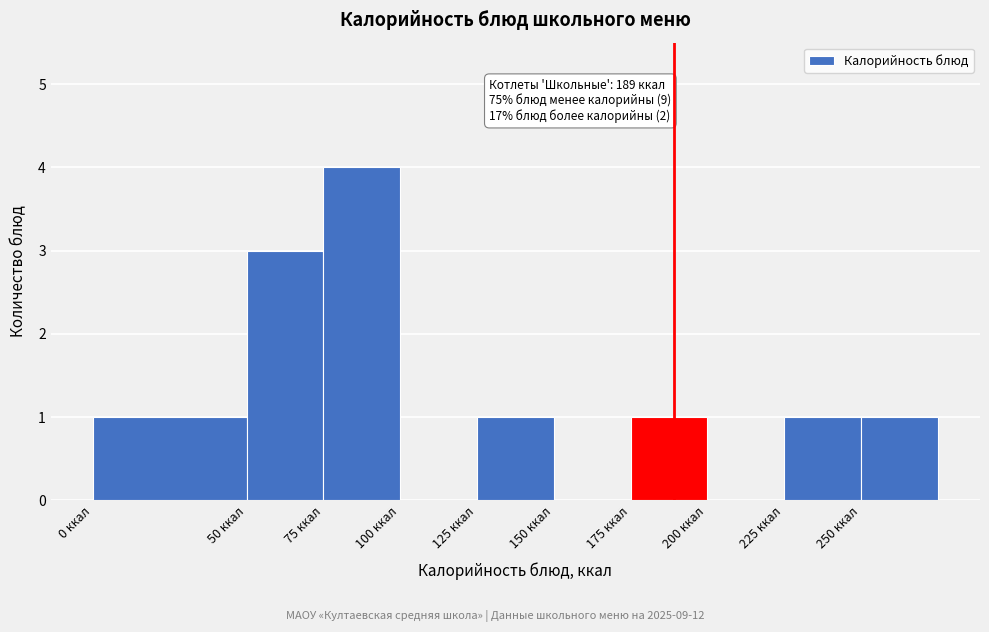

Which range on the x-axis has the tallest bar?

75 to 100